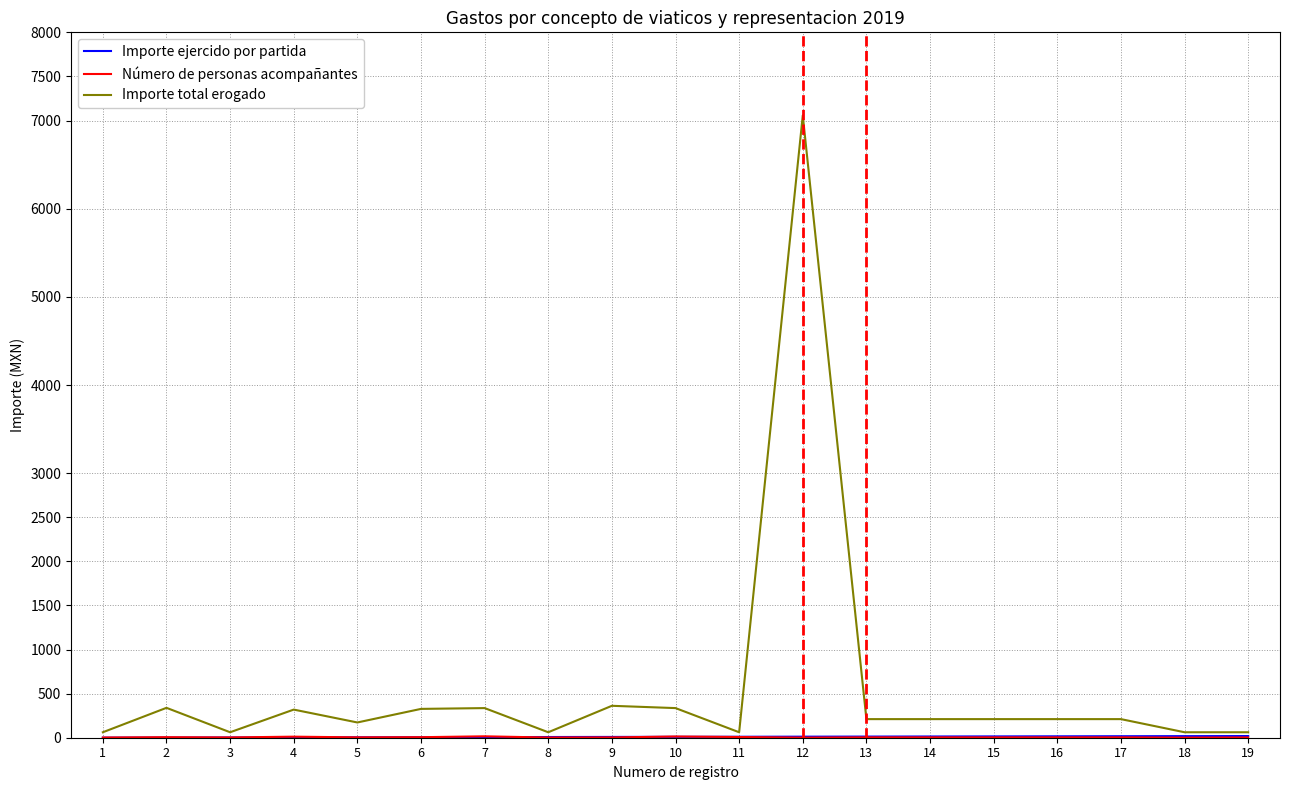

Which series has the largest total across all categories?

Importe total erogado